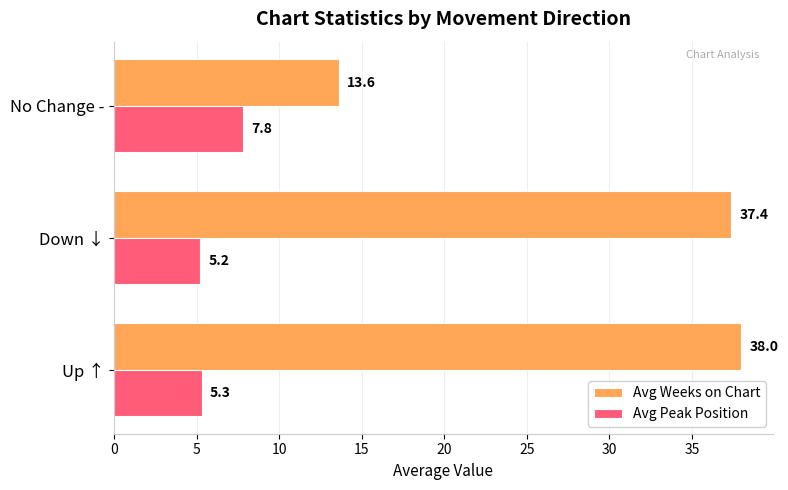

What is the spread (max minus min) of values at No Change -?

5.8